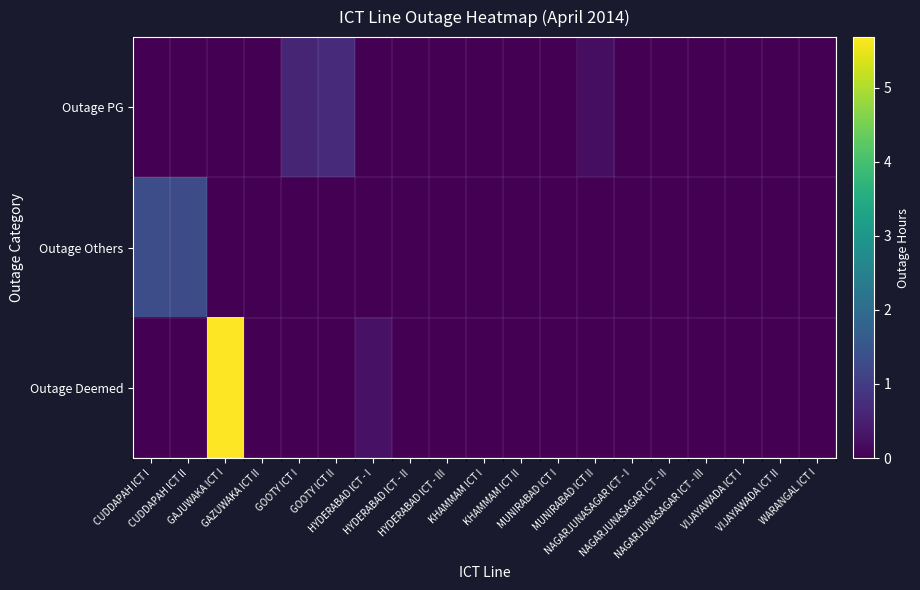

Which series changed the most between GOOTY ICT I and MUNIRABAD ICT II?

Outage PG